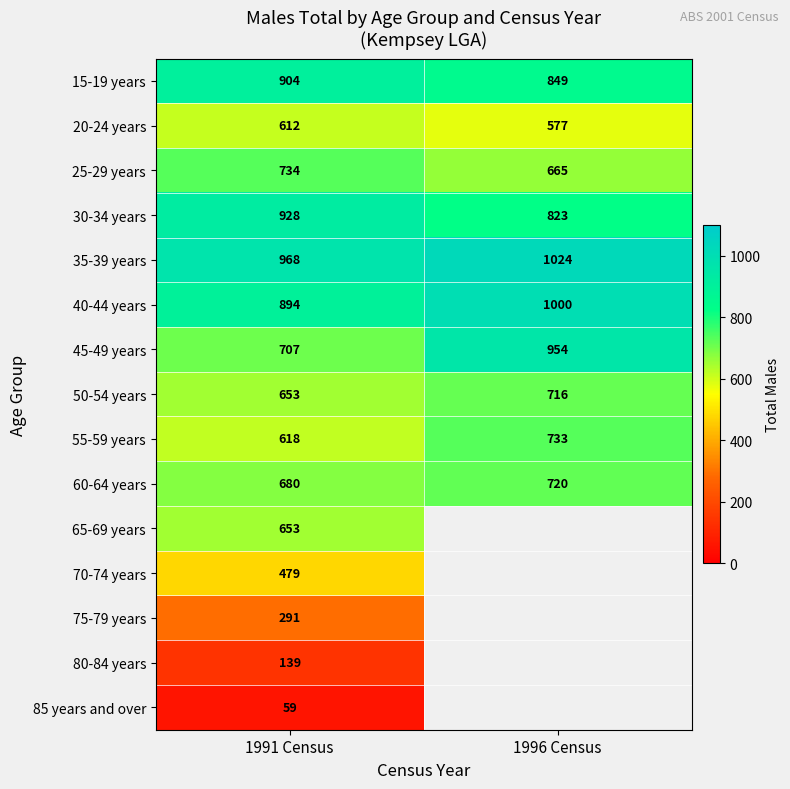

What is the sum of all 15-19 years values?

1753